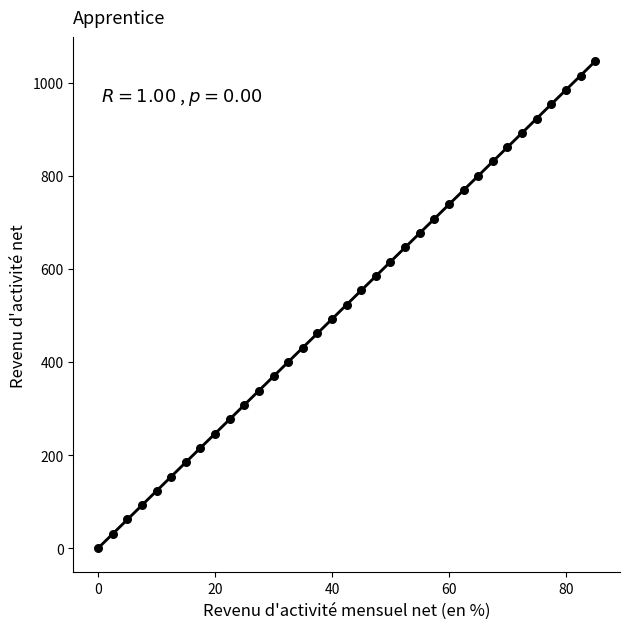

What is the range of X values (max minus min)?

85.0